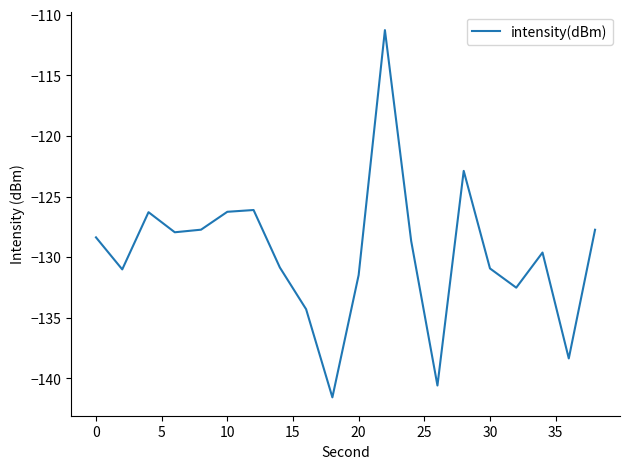

Does the chart display data point markers on the line(s)?

No